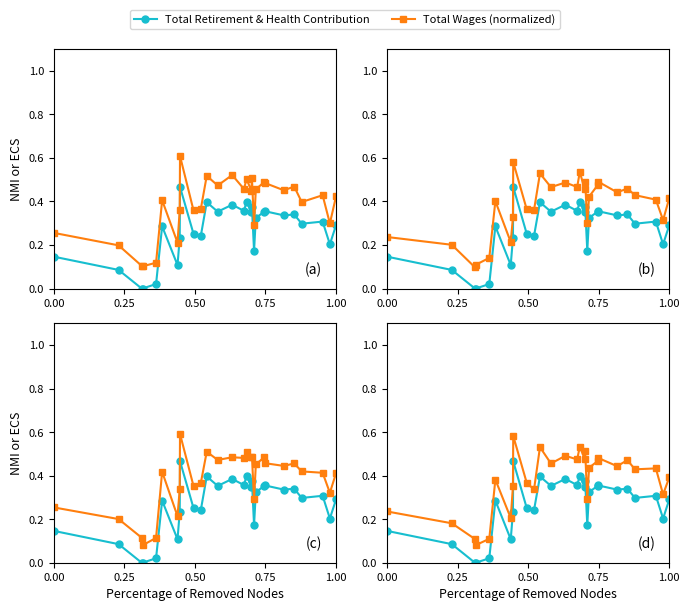

Reading left to right, what are all the values shown in this chart?

Total Retirement & Health Contribution: 0.1	0.1	0.0	0.0	0.0	0.3	0.1	0.2	0.5	0.3	0.2	0.4	0.4	0.4	0.4	0.4	0.3	0.4	0.2	0.3	0.4	0.4	0.3	0.3	0.3	0.3	0.2	0.3
Total Wages (normalized): 0.2	0.2	0.1	0.1	0.1	0.4	0.2	0.4	0.6	0.4	0.3	0.5	0.5	0.5	0.5	0.5	0.5	0.5	0.3	0.4	0.5	0.5	0.4	0.5	0.4	0.4	0.3	0.4